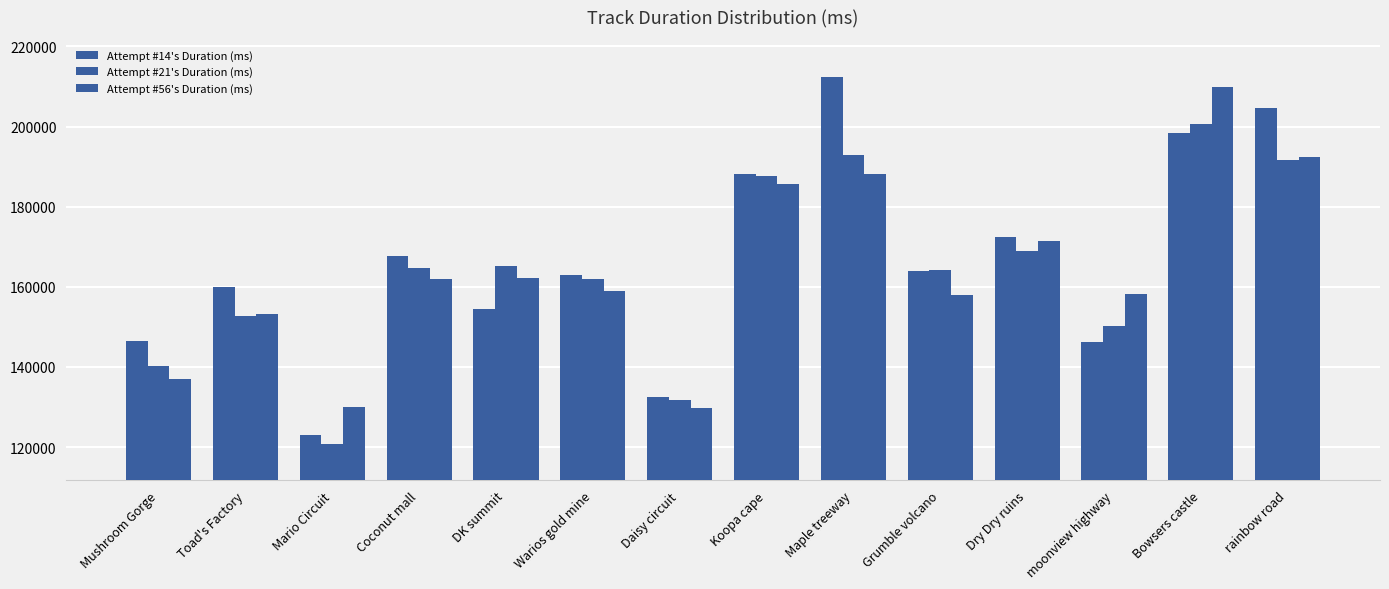

How many distinct data groups are displayed?

3